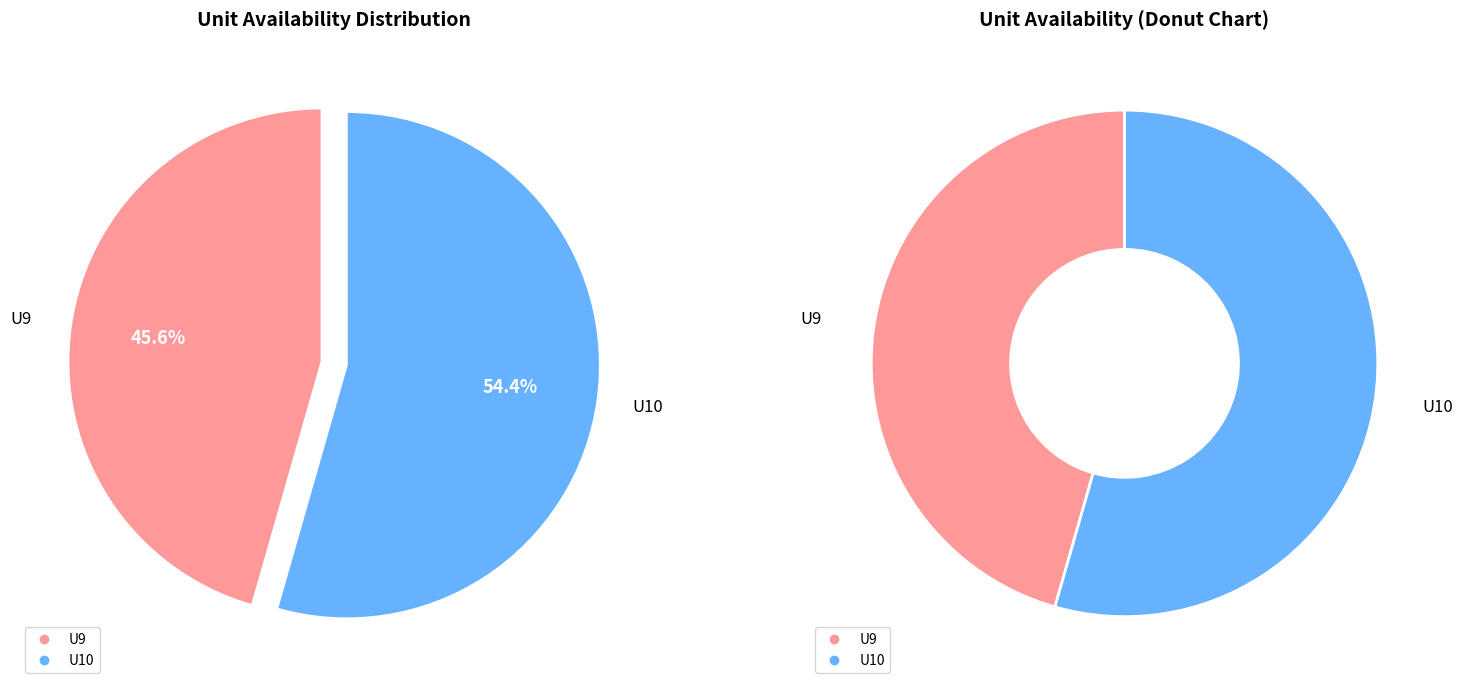

Which series has the largest range (max minus min)?

U9